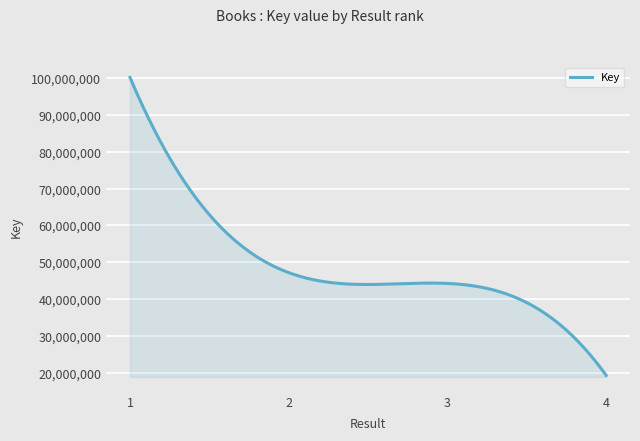

What is the difference between the maximum and minimum values?

80921574.0